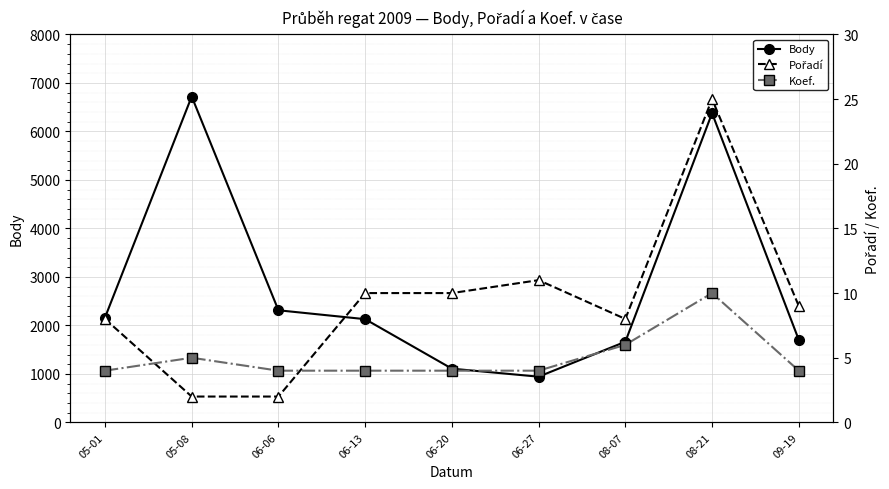

In Body, how many points are lower than both neighbors (excluding endpoints)?

1